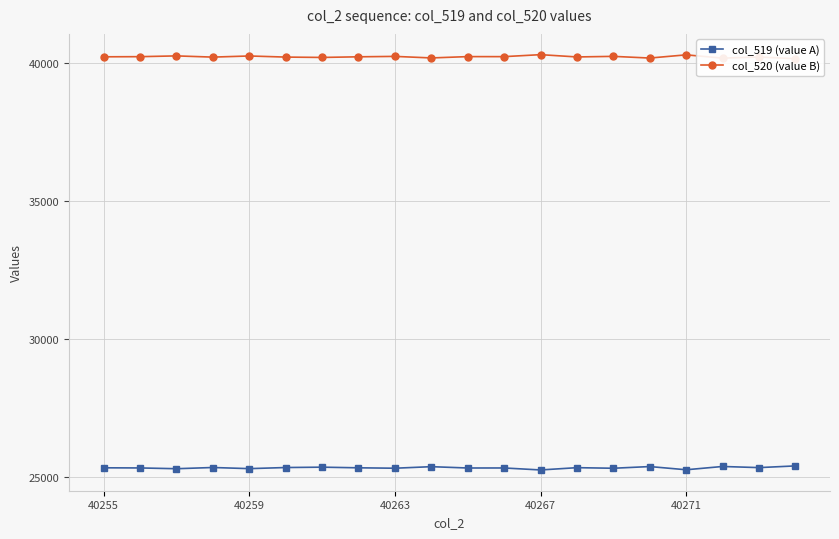

The col_519 (value A) series shows 25301 at 40263. True or false?

True